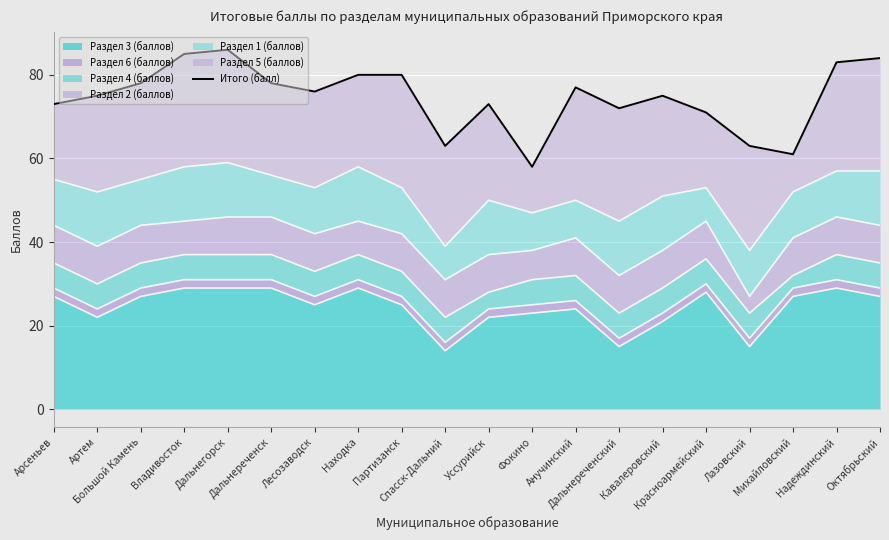

What is the minimum value for Раздел 3 (баллов)?

14